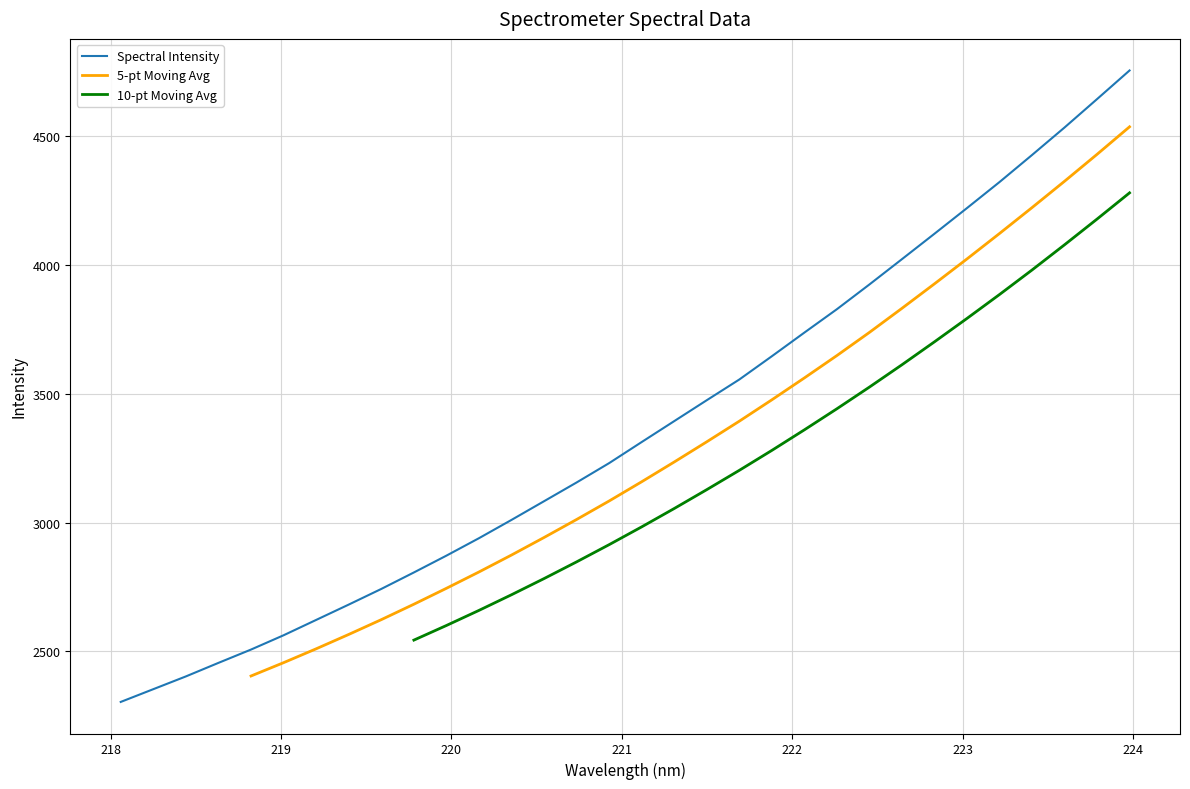

What is the minimum value shown in the chart?

2304.0